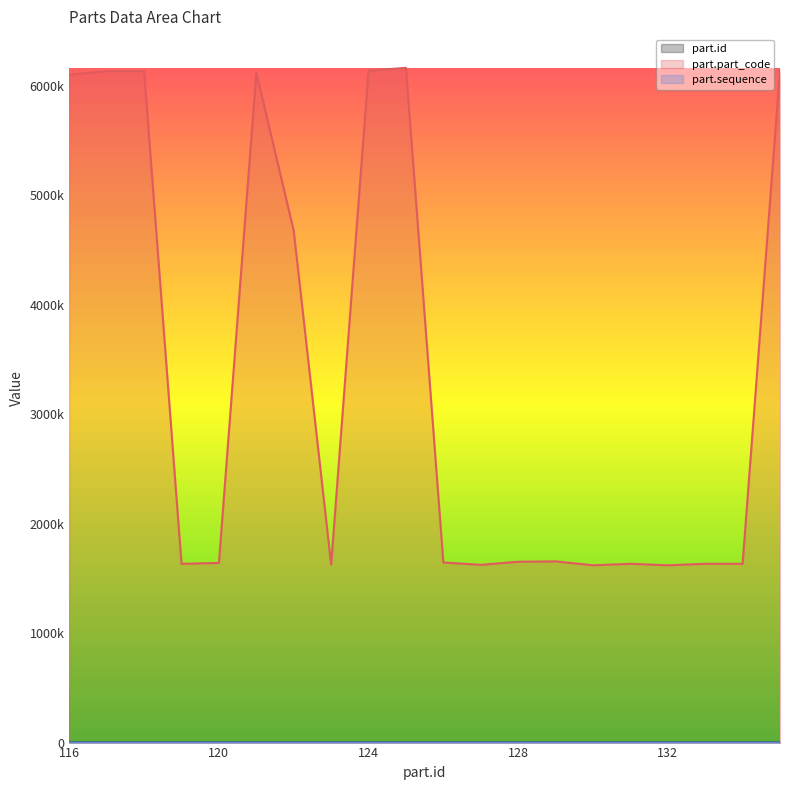

Reading left to right, what are all the values shown in this chart?

part.id: 116=116	117=117	118=118	119=119	120=120	121=121	122=122	123=123	124=124	125=125	126=126	127=127	128=128	129=129	130=130	131=131	132=132	133=133	134=134	135=135
part.part_code: 116=6099039	117=6131680	118=6131681	119=1632636	120=1640428	121=6117745	122=4673491	123=1625050	124=6136215	125=6161467	126=1644521	127=1623168	128=1651390	129=1654669	130=1618978	131=1632642	132=1618863	133=1632645	134=1632644	135=6141825
part.sequence: 116=27	117=28	118=29	119=3	120=30	121=31	122=32	123=33	124=34	125=35	126=36	127=37	128=38	129=39	130=4	131=5	132=6	133=7	134=8	135=9